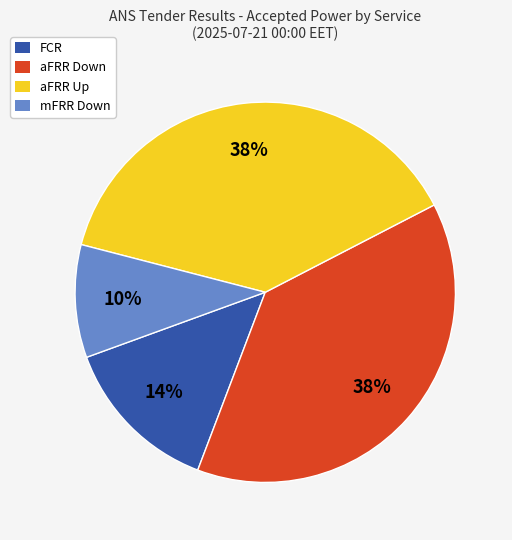

Between aFRR Up and FCR, which is larger?

aFRR Up